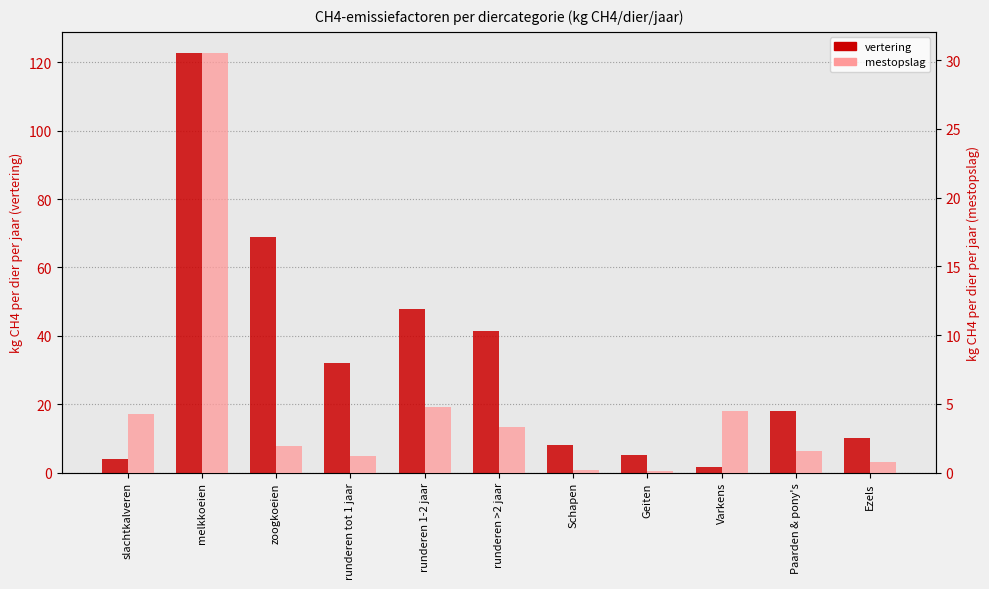

How many bars are there in each group?

2